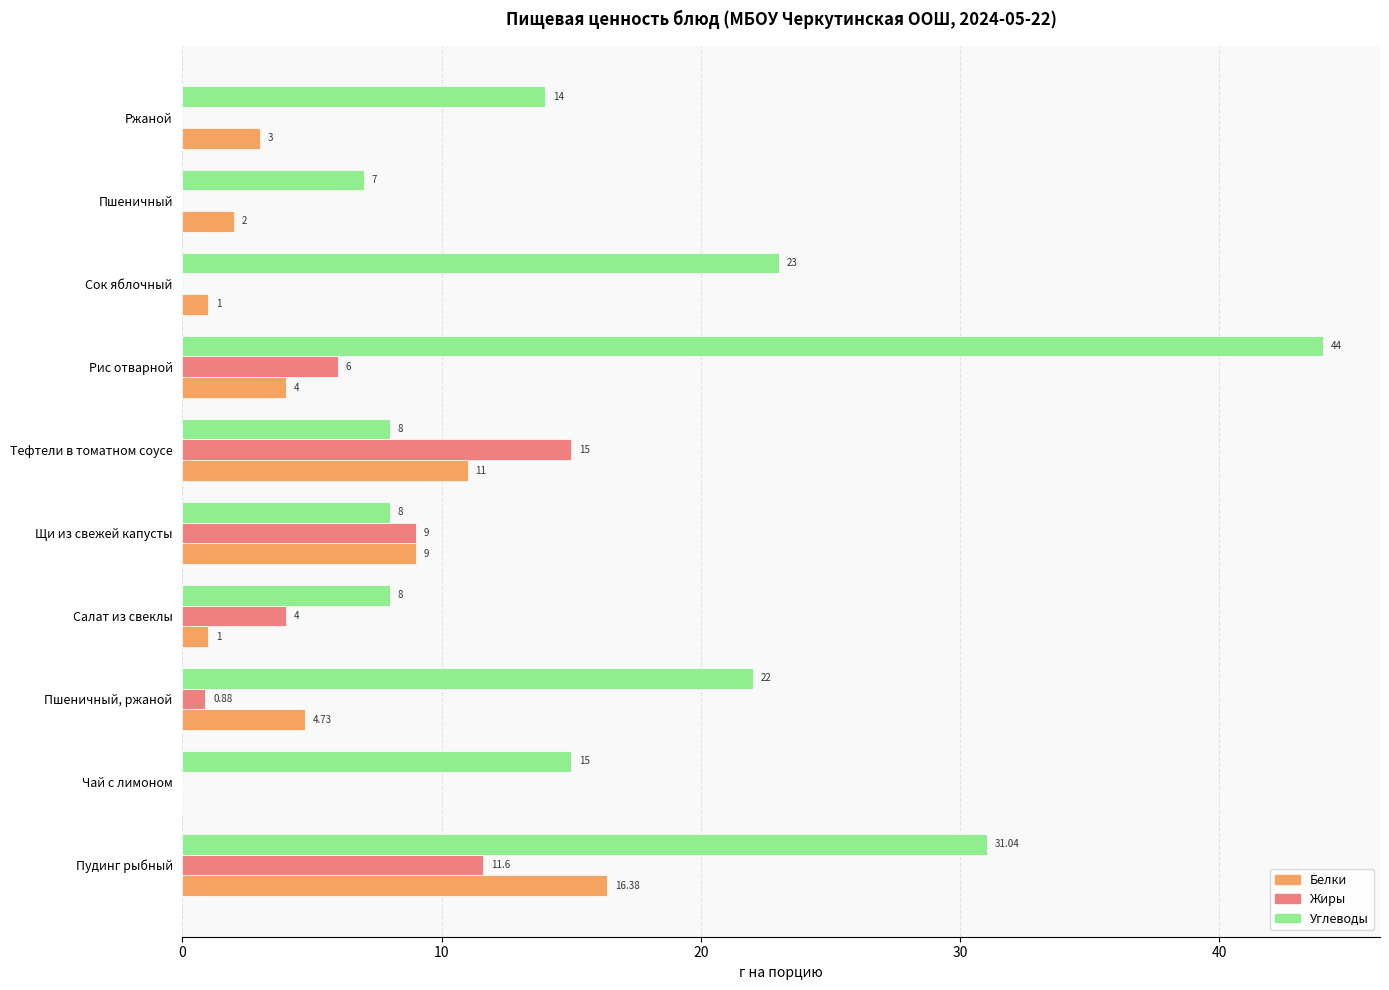

Which series changed the most between Салат из свеклы and Ржаной?

Углеводы